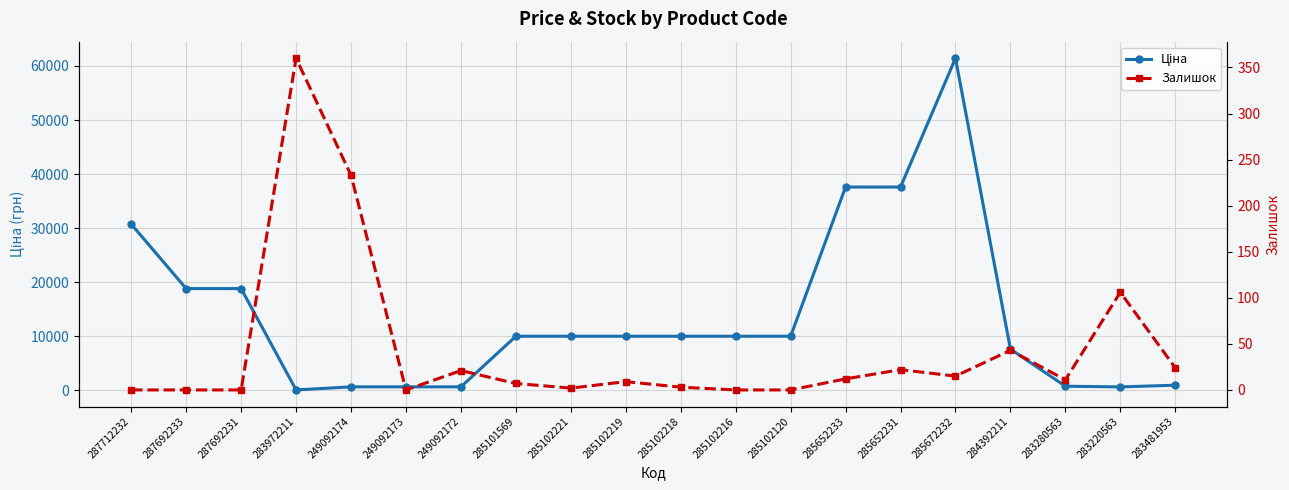

Reading left to right, what are all the values shown in this chart?

Ціна: 30717.1	18796.8	18796.8	32.0	603.7	603.7	603.7	9975.0	9975.0	9975.0	9975.0	9975.0	9975.0	37593.6	37593.6	61434.3	7596.5	724.5	591.6	910.4
Залишок: 0.0	0.0	0.0	360.0	233.0	0.0	21.0	7.0	2.0	9.0	3.0	0.0	0.0	12.0	22.0	15.0	43.0	11.0	106.0	24.0